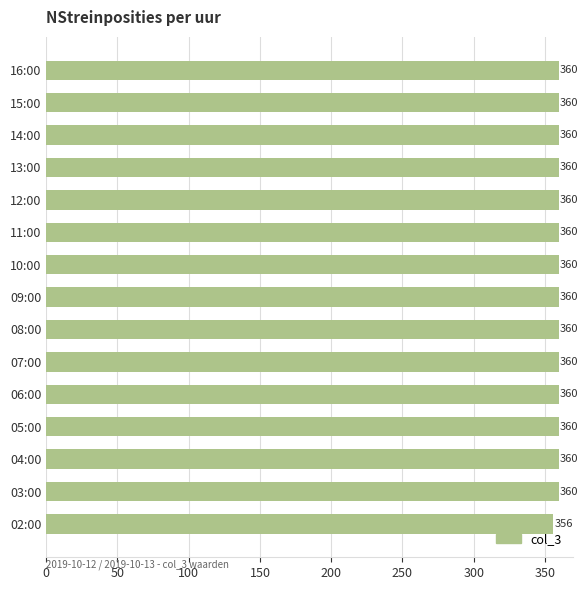

Approximately how many times larger is the value at 06:00 compared to 07:00?

1.0